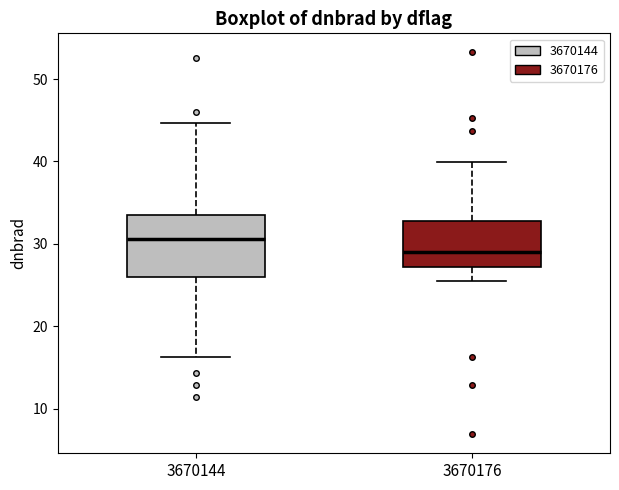

Reading left to right, transcribe this box plot: for each box, give where its median line is, the range the box spans, and where its two whiskers end, as read against the y-axis. The values are not printed on the chart, so give them approximately, as read against the axis.

3670144: median 31, box 26 to 33, whiskers 16 to 45
3670176: median 29, box 27 to 33, whiskers 25 to 40